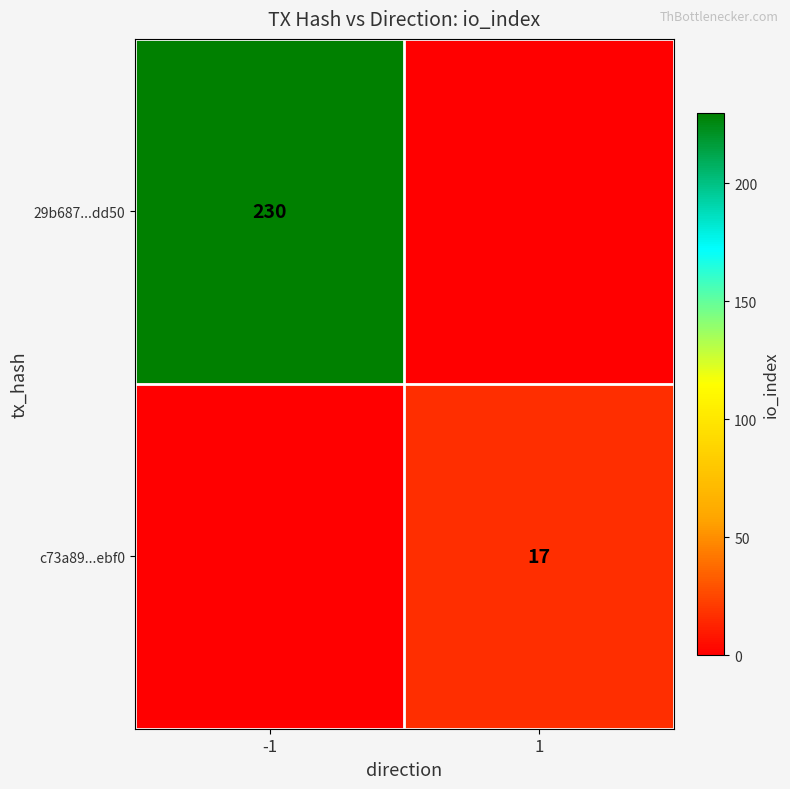

What is the greatest value displayed?

230